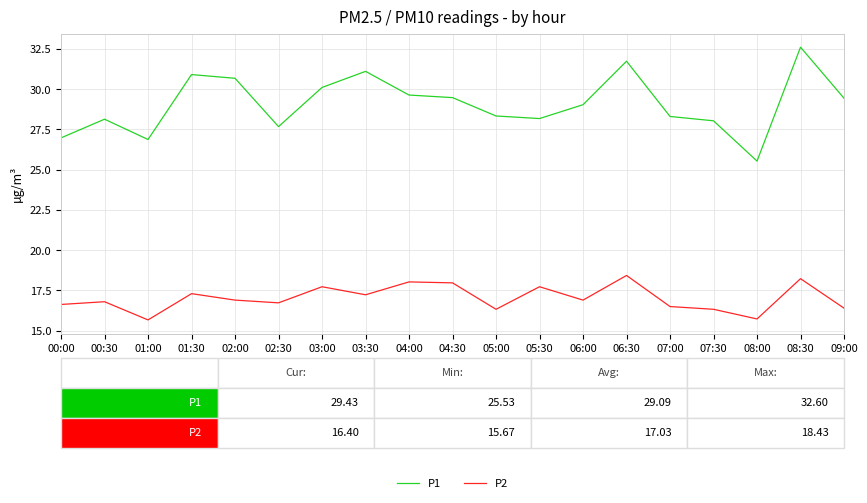

At which label does P2 first exceed 16?

00:00